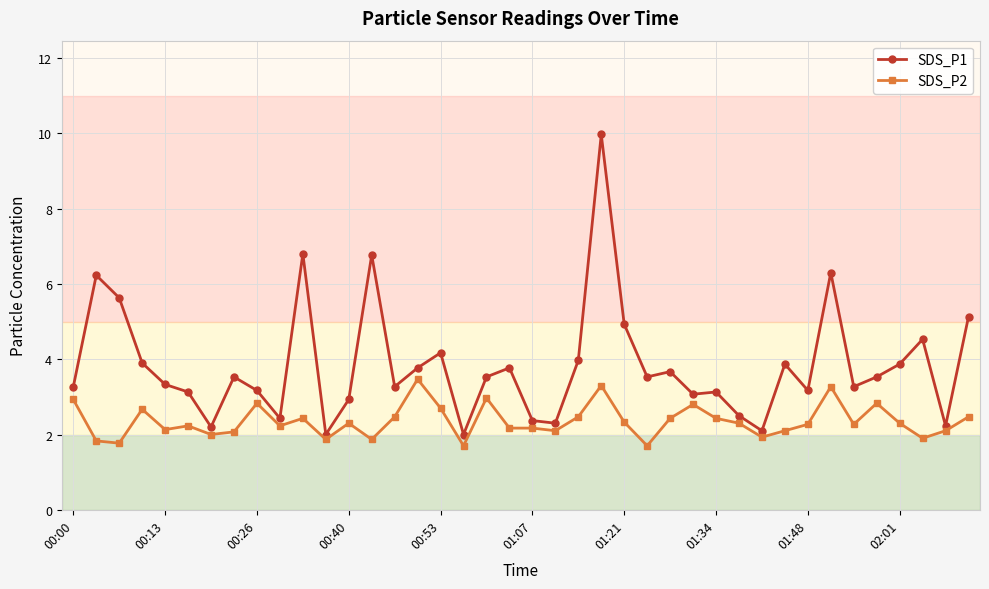

What is the greatest value displayed?

10.0